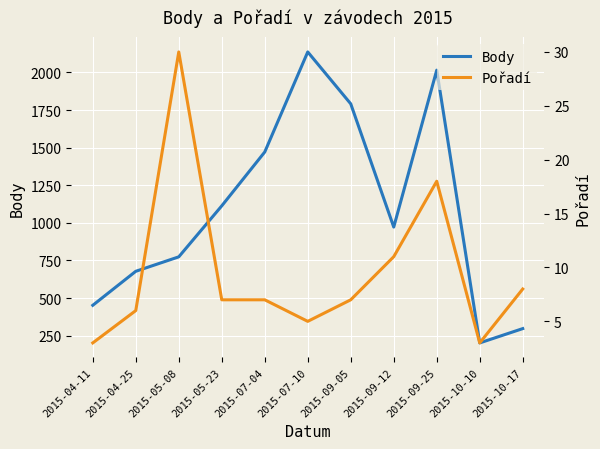

What is the difference between the highest and lowest values at 2015-10-10?

199